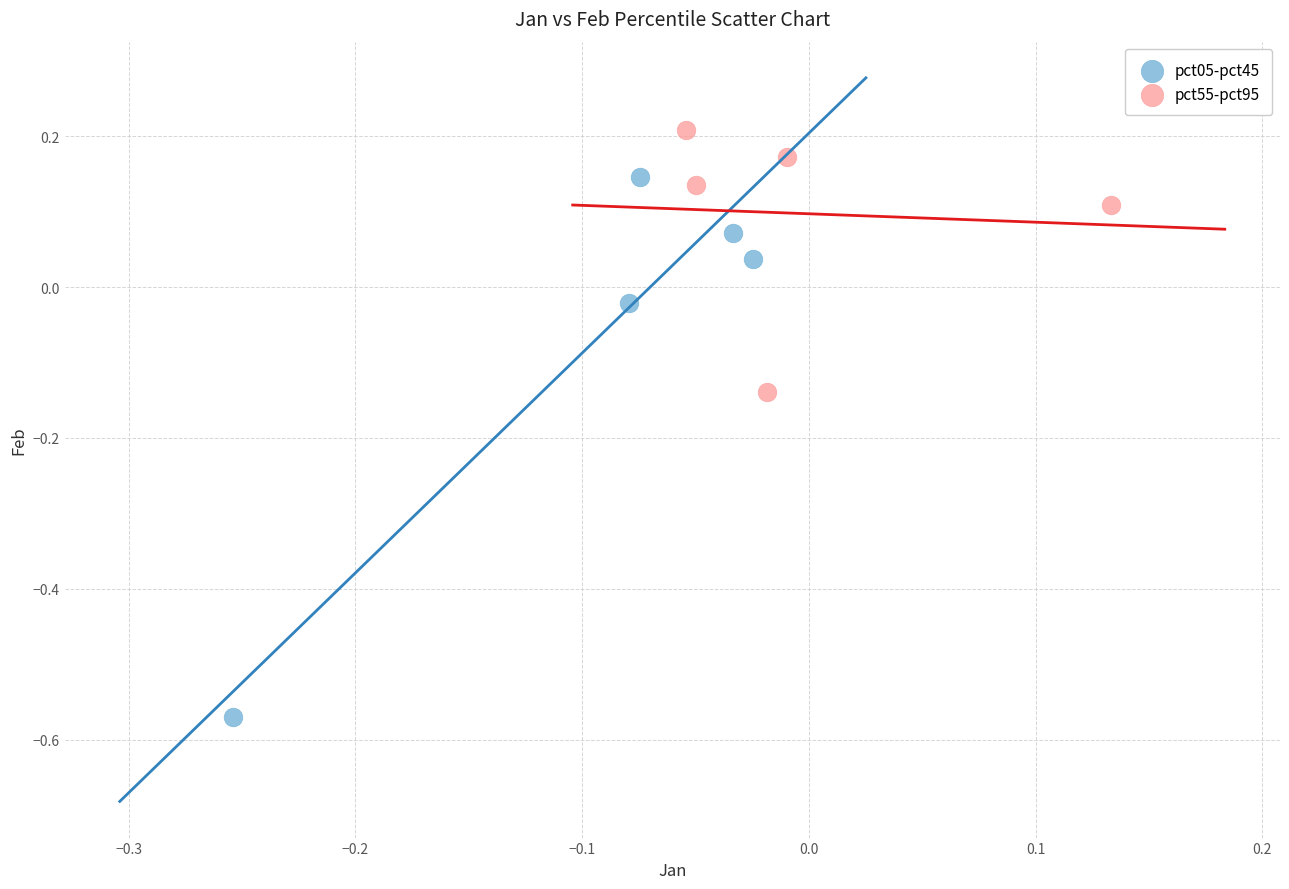

Which series reaches the maximum Y coordinate?

pct55-pct95